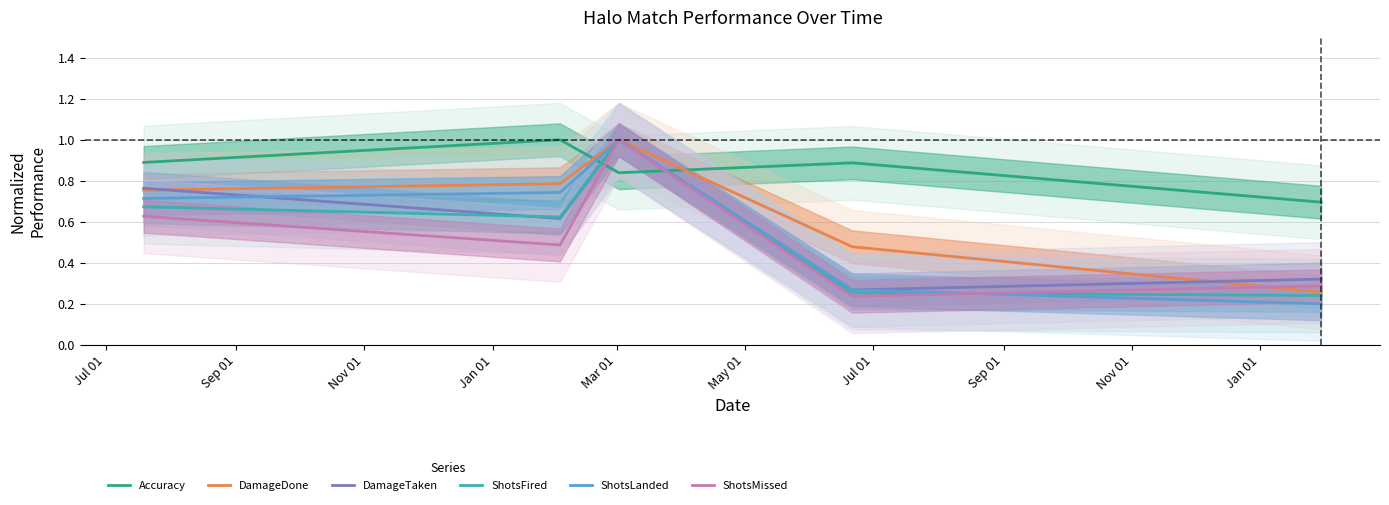

Which series has the largest total across all categories?

Accuracy